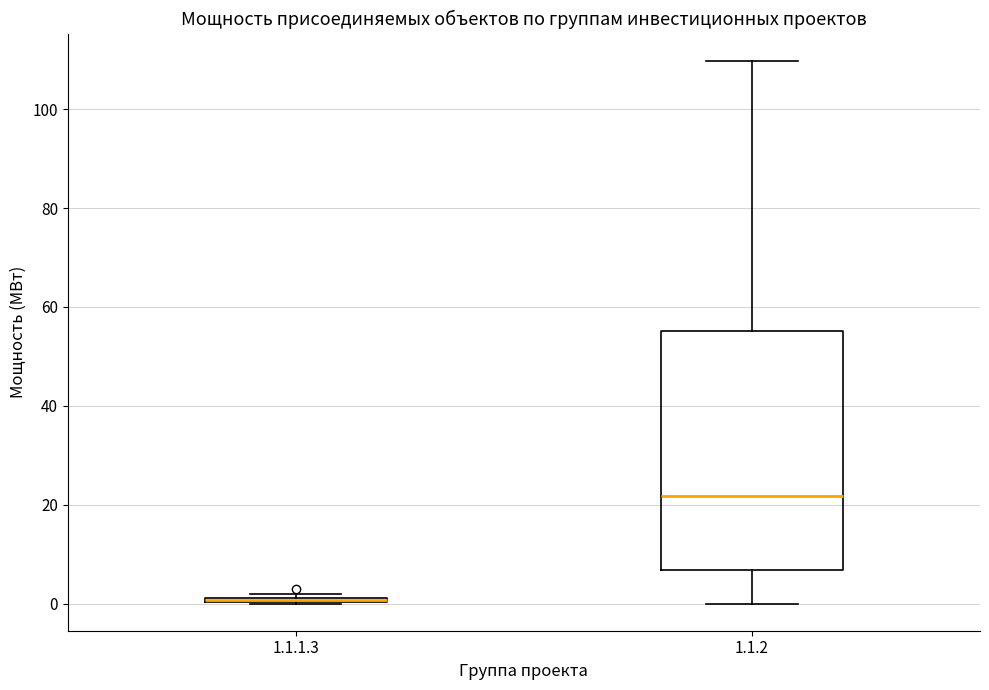

Where is the lower edge of the box for 1.1.1.3 on the y-axis? The values are not printed on the chart, so give them approximately, as read against the axis.

0